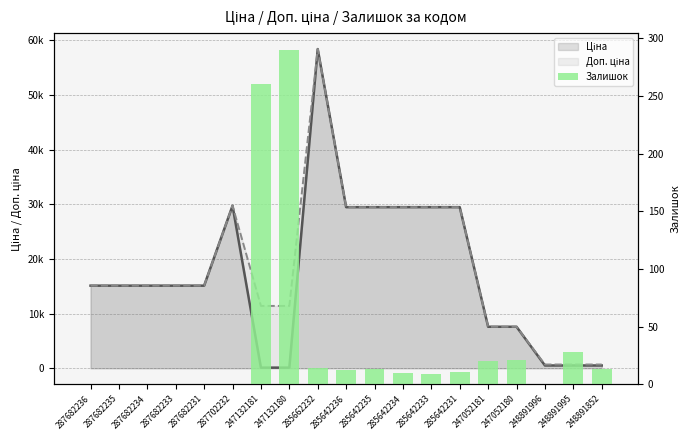

At which category is the sum across all series the highest?

285662232